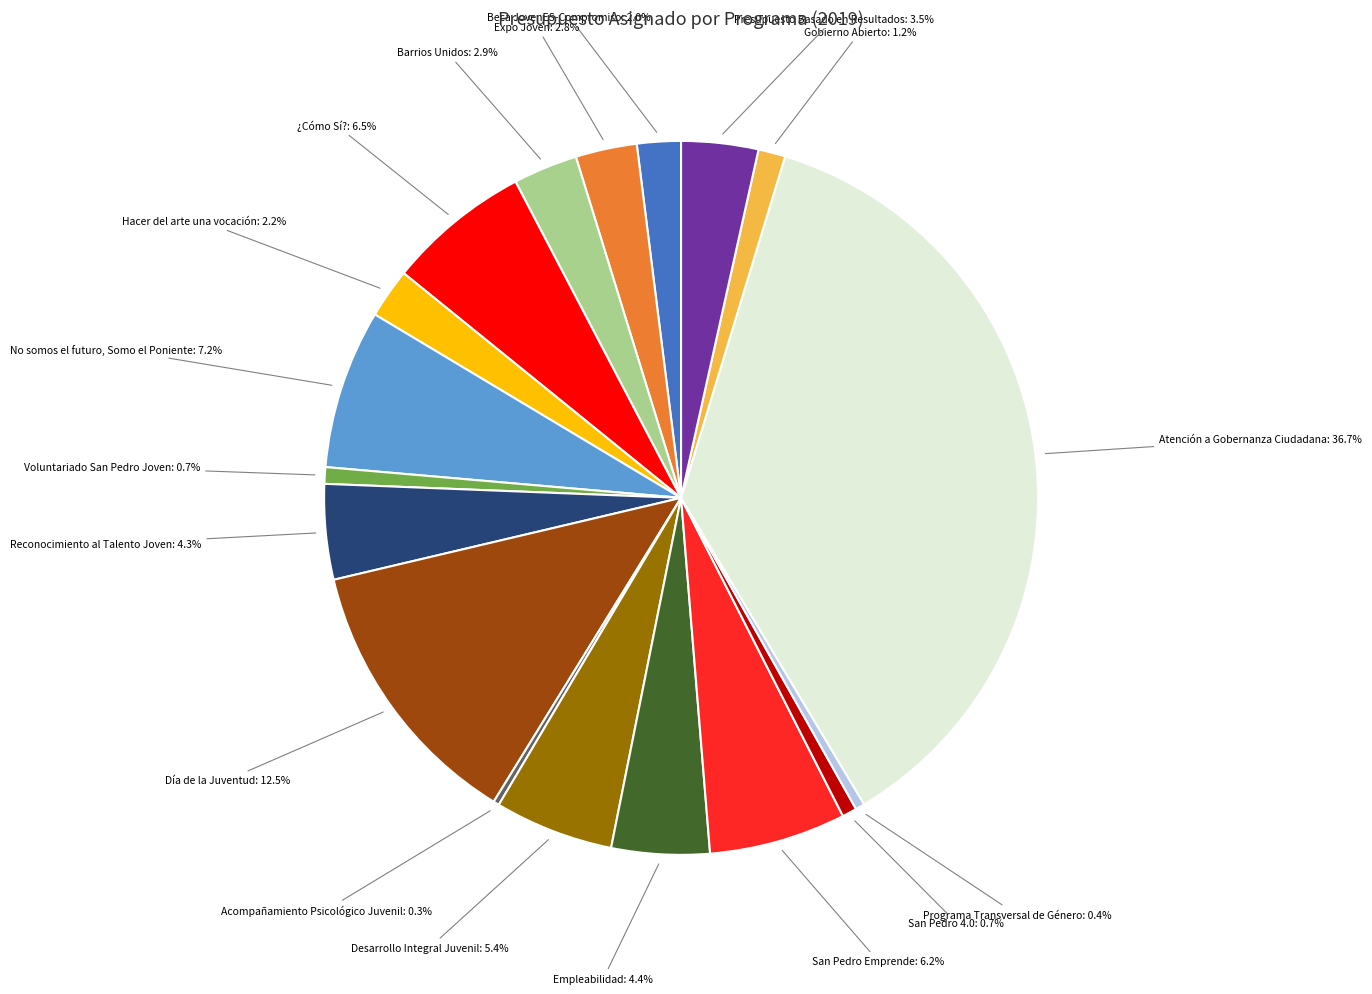

What is the largest slice in the pie chart?

Atención a Gobernanza Ciudadana